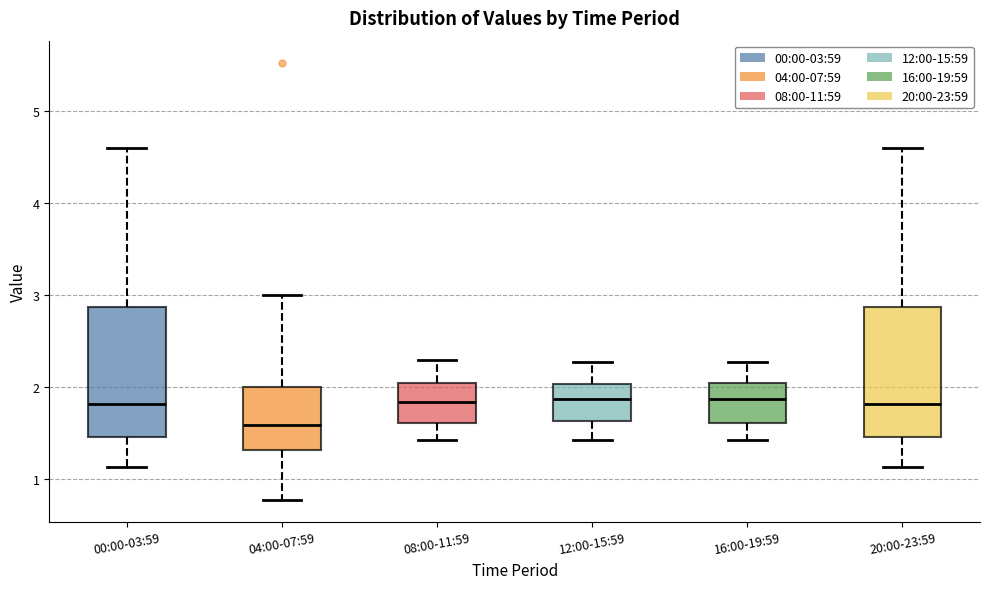

Where does the lower whisker of the box for 12:00-15:59 end on the y-axis? The values are not printed on the chart, so give them approximately, as read against the axis.

1.4